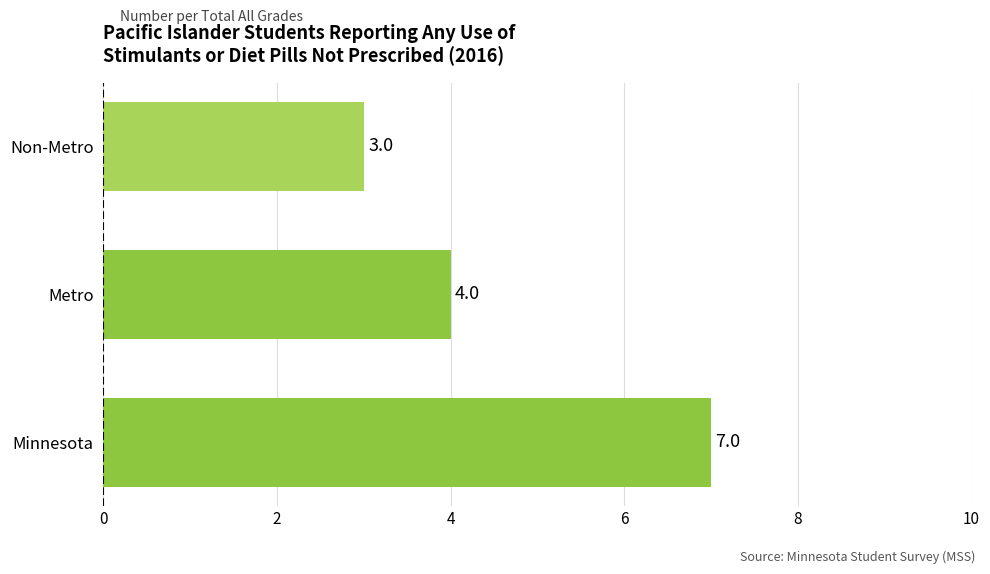

Between Metro and Non-Metro, which is larger?

Metro